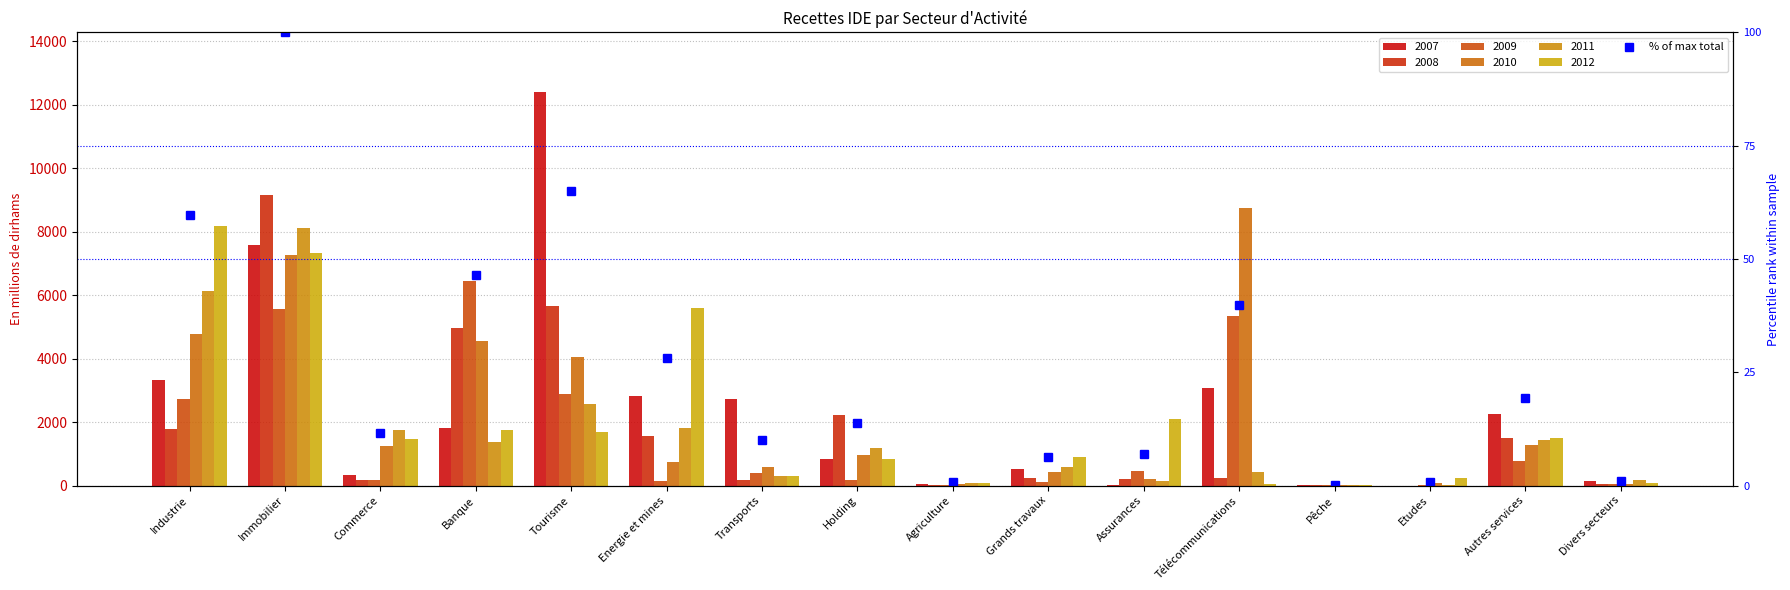

Where does the data first go above 13?

Industrie